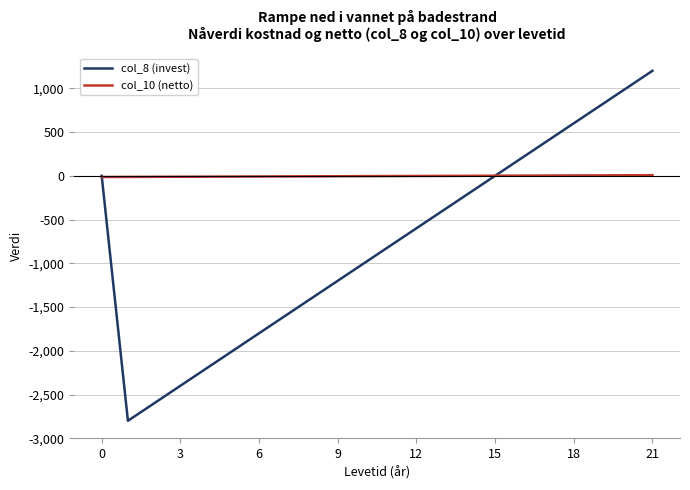

Count the number of categories in the chart.

22